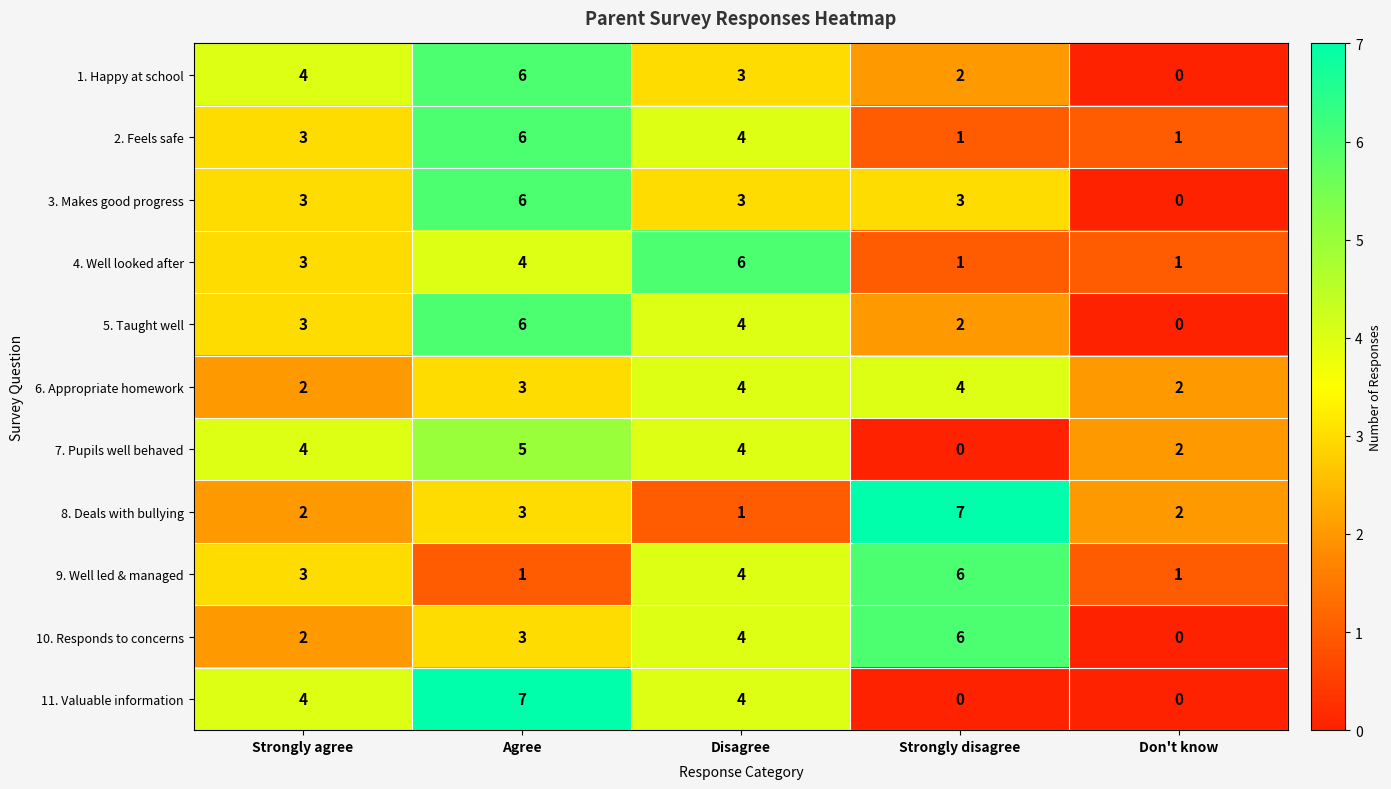

True or false: 9. Well led & managed has a value of 5 at Strongly agree.

False